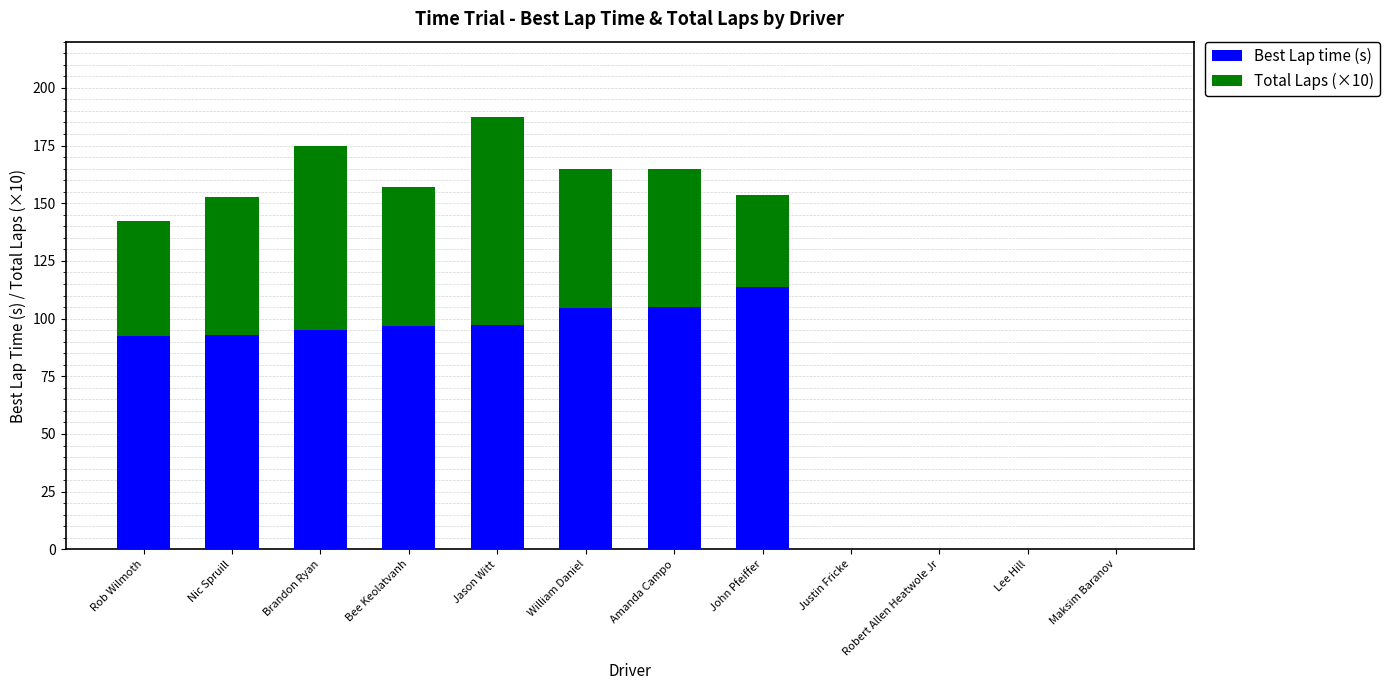

Which category has the highest value in the Best Lap time (s) series?

John Pfeiffer